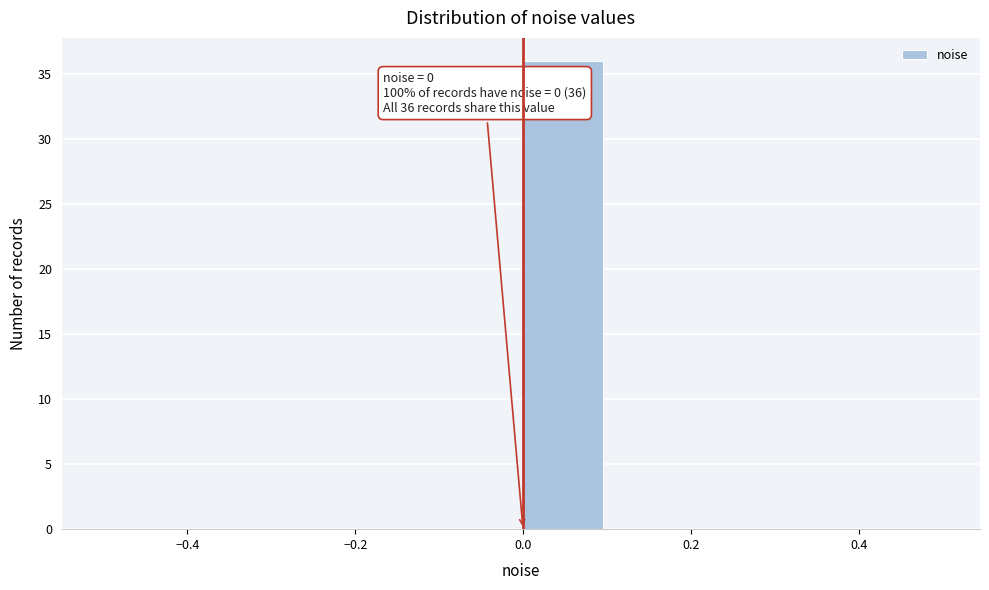

Which range on the x-axis has the tallest bar?

0.0 to 0.1